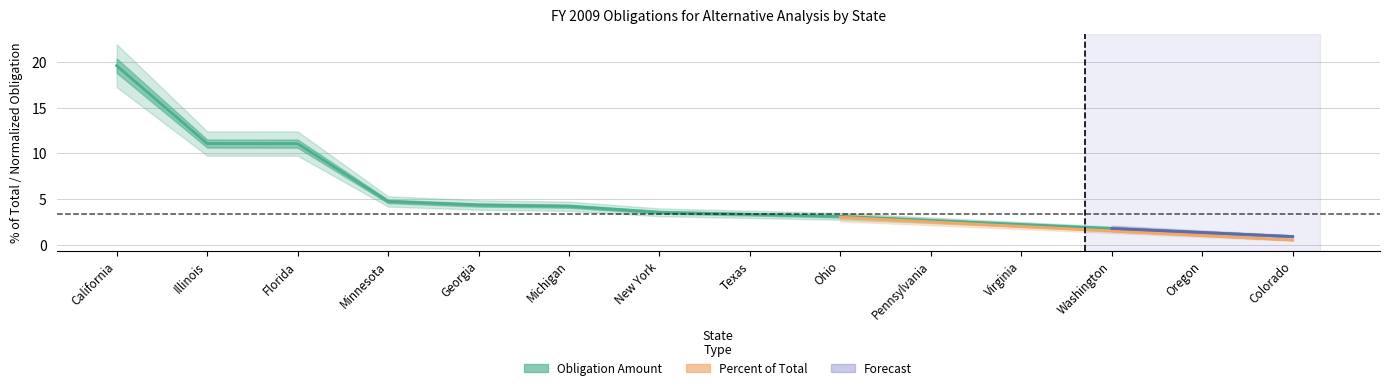

Reading left to right, extract all data points from this chart.

California=19.6	Illinois=11.1	Florida=11.1	Minnesota=4.7	Georgia=4.3	Michigan=4.2	New York=3.5	Texas=3.3	Ohio=3.1	Pennsylvania=2.7	Virginia=2.2	Washington=1.8	Oregon=1.3	Colorado=0.9